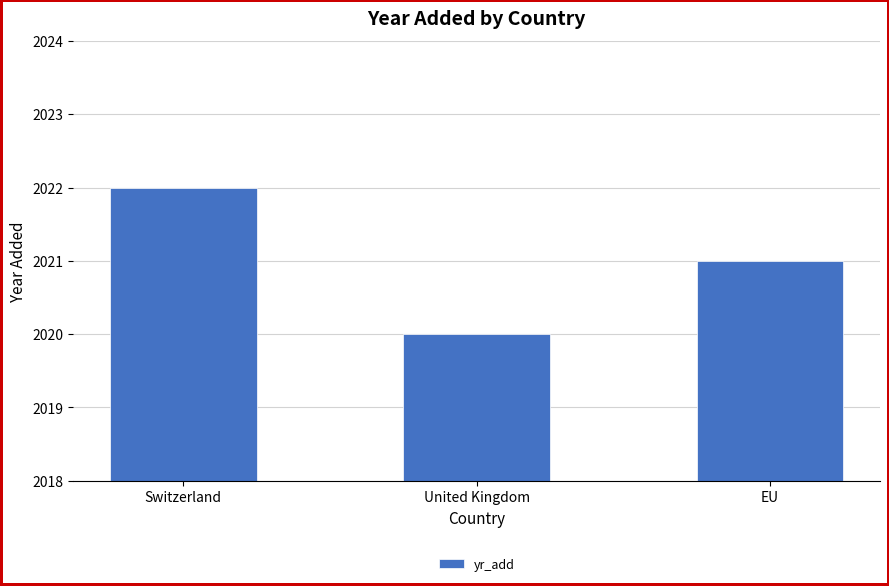

Does the chart contain any negative values?

No